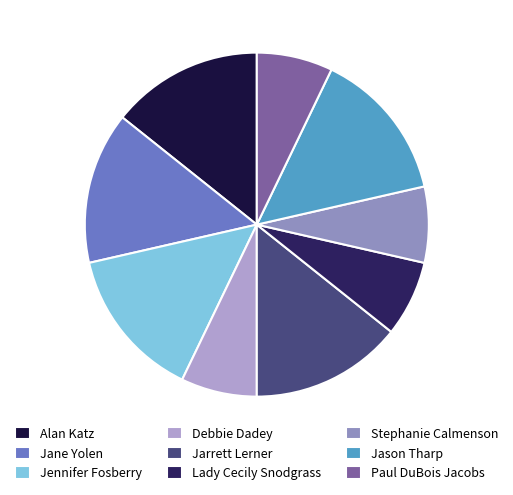

How many segments does this pie chart have?

9